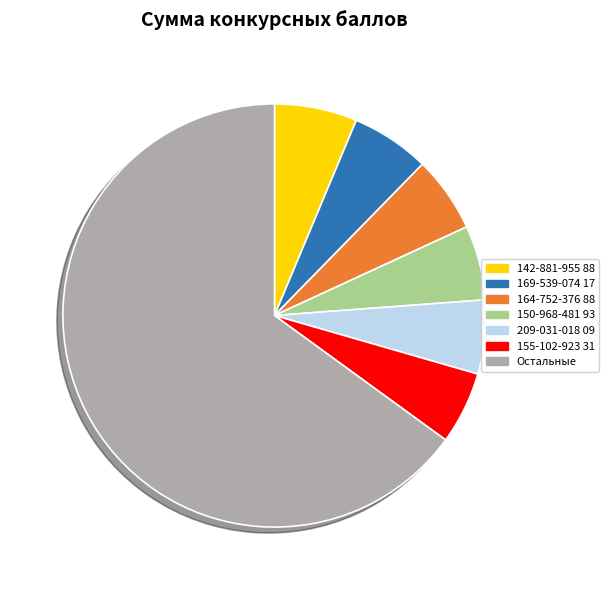

What is the majority slice?

Остальные